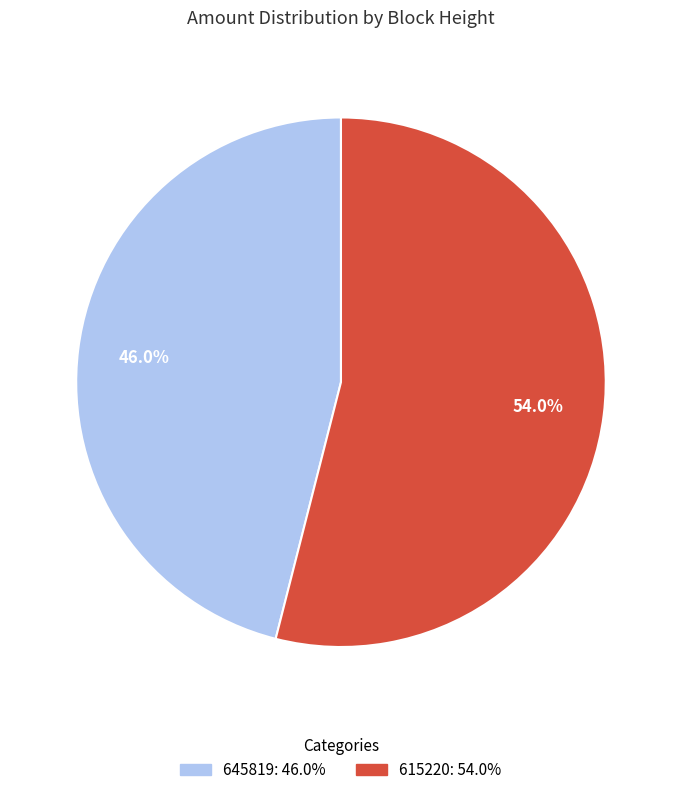

What is the smallest slice in the pie chart?

645819